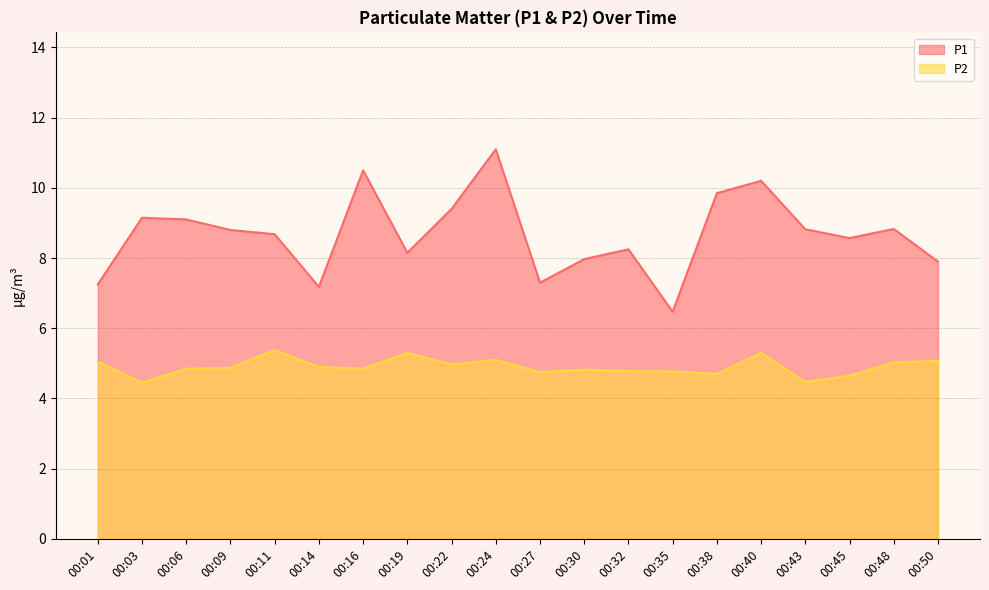

At which category does the chart reach its minimum across all series?

00:03